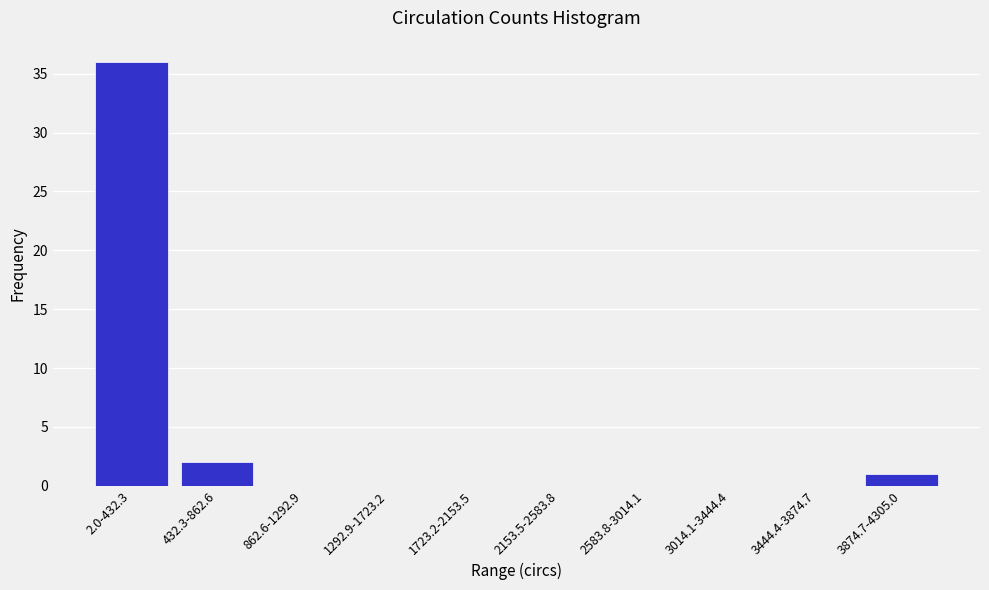

Reading left to right, extract all data points from this chart.

2.0-432.3=36	432.3-862.6=2	862.6-1292.9=0	1292.9-1723.2=0	1723.2-2153.5=0	2153.5-2583.8=0	2583.8-3014.1=0	3014.1-3444.4=0	3444.4-3874.7=0	3874.7-4305.0=1